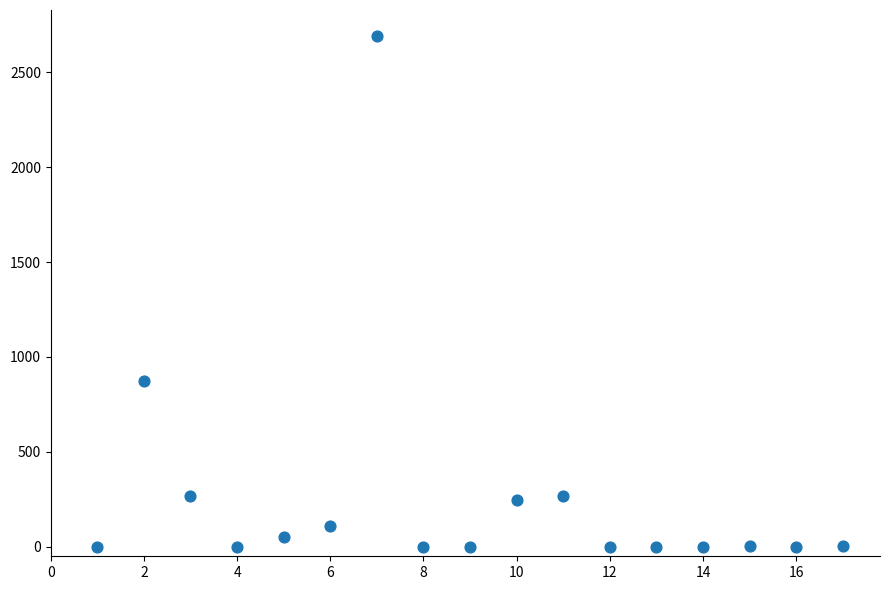

What is the range of X values (max minus min)?

16